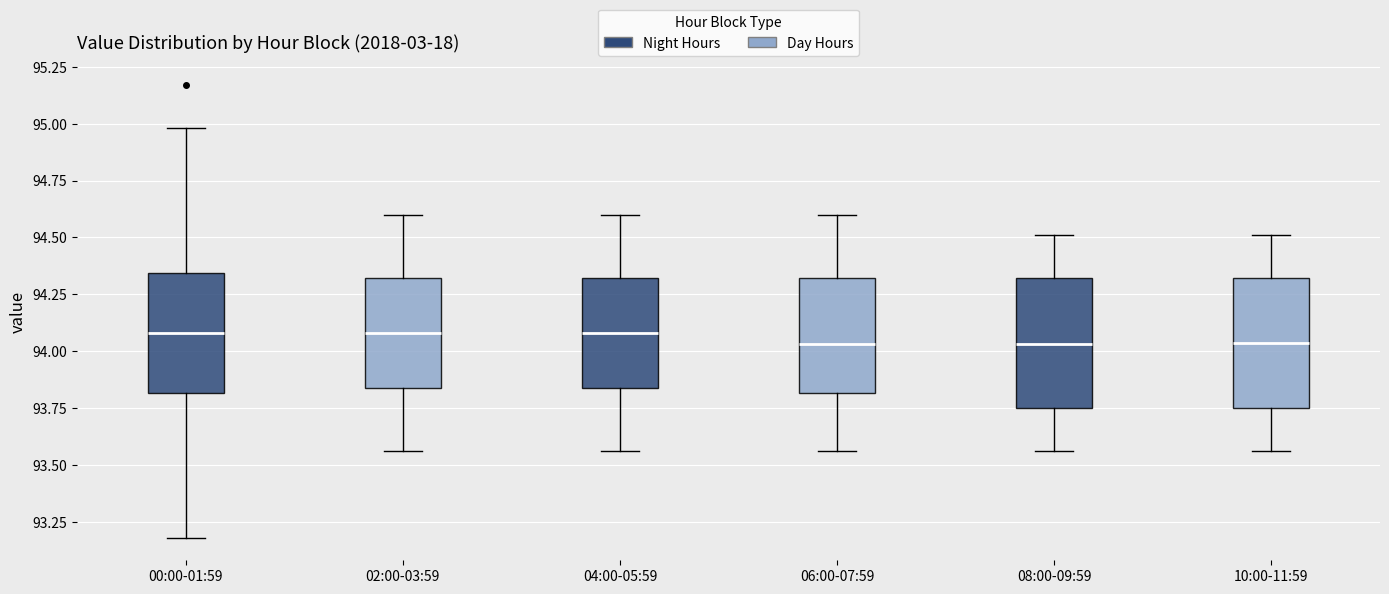

Reading left to right, transcribe this box plot: for each box, give where its median line is, the range the box spans, and where its two whiskers end, as read against the y-axis. The values are not printed on the chart, so give them approximately, as read against the axis.

00:00-01:59: median 94.10, box 93.80 to 94.35, whiskers 93.20 to 95.00
02:00-03:59: median 94.10, box 93.85 to 94.30, whiskers 93.55 to 94.60
04:00-05:59: median 94.10, box 93.85 to 94.30, whiskers 93.55 to 94.60
06:00-07:59: median 94.05, box 93.80 to 94.30, whiskers 93.55 to 94.60
08:00-09:59: median 94.05, box 93.75 to 94.30, whiskers 93.55 to 94.50
10:00-11:59: median 94.05, box 93.75 to 94.30, whiskers 93.55 to 94.50